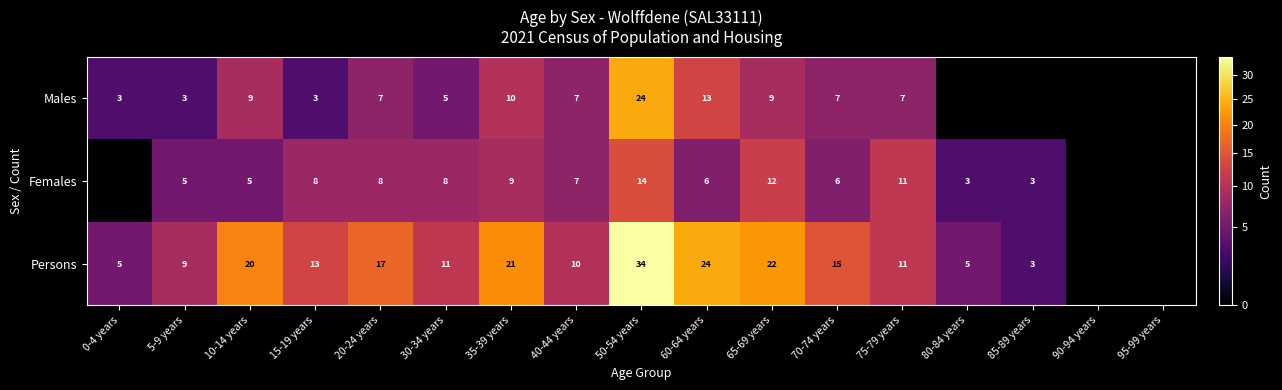

At 70-74 years, list the series in order from largest to smallest.

Persons, Males, Females